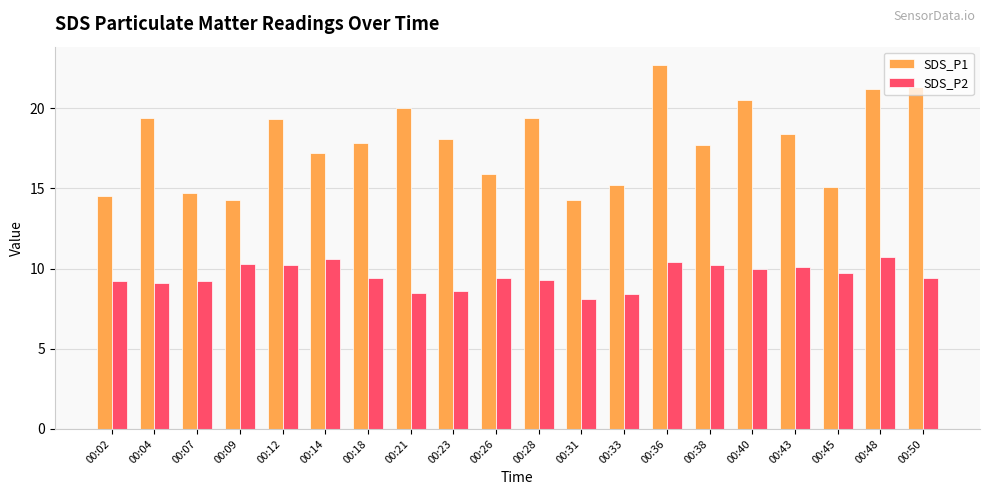

Which series has the largest range (max minus min)?

SDS_P1